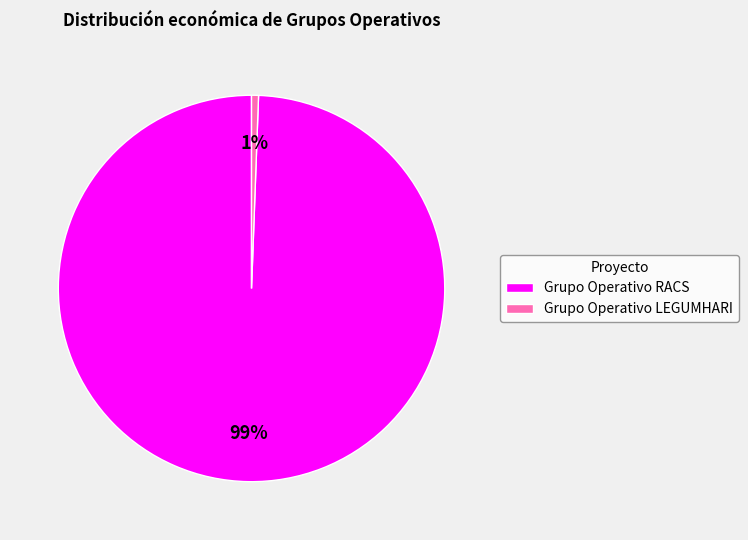

Which has a higher value, Grupo Operativo RACS or Grupo Operativo LEGUMHARI?

Grupo Operativo RACS